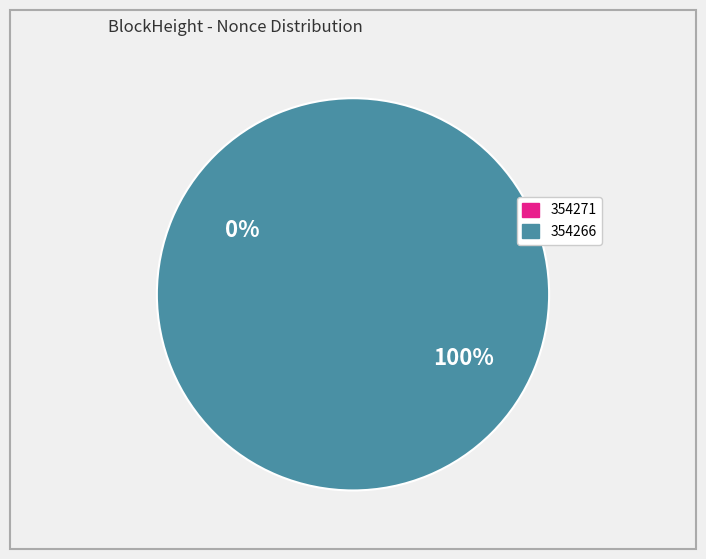

To the nearest percent, what percentage of the pie is 354266?

100%